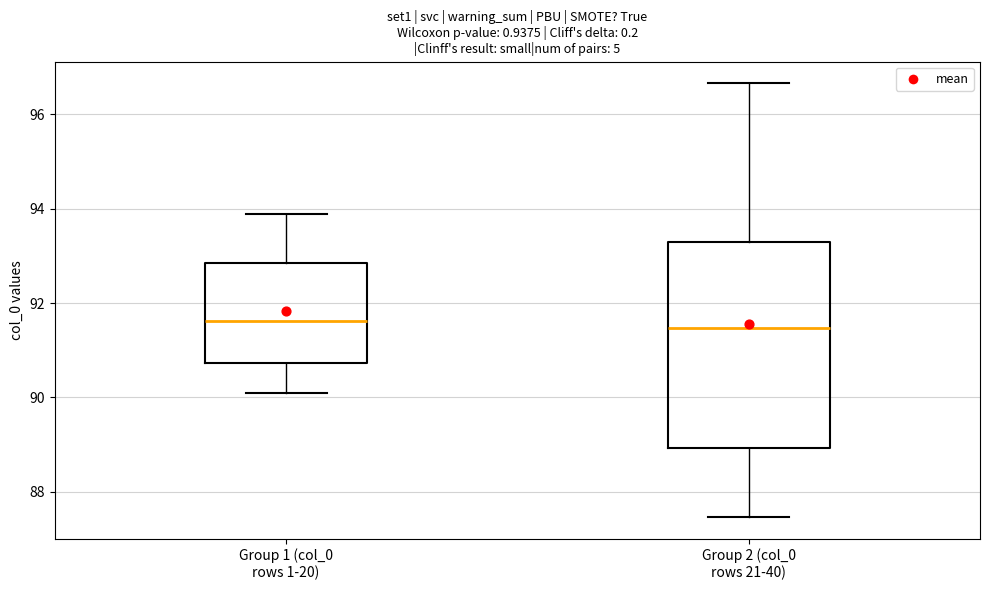

Comparing the boxes themselves (not the whiskers), which one is the tallest?

Group 2 (col_0 rows 21-40)